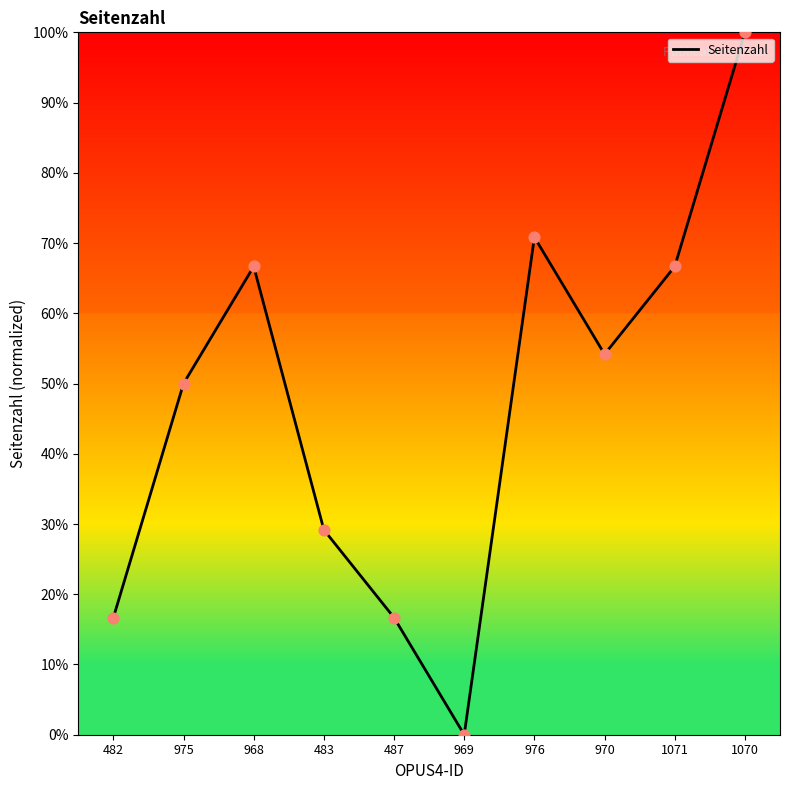

What is the ratio of the value at 976 to the value at 968?

1.1